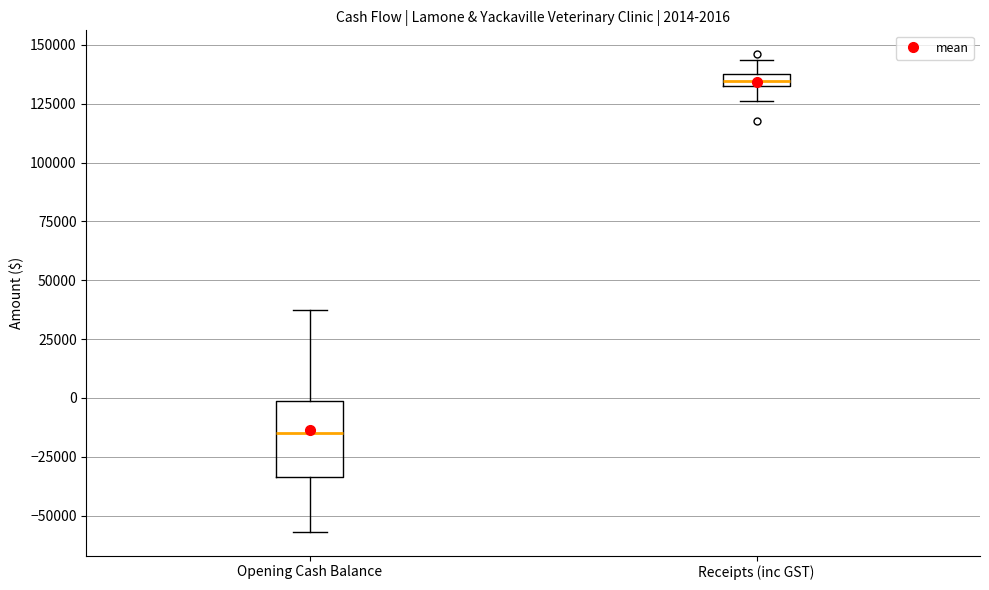

Which box has the lowest median line?

Opening Cash Balance